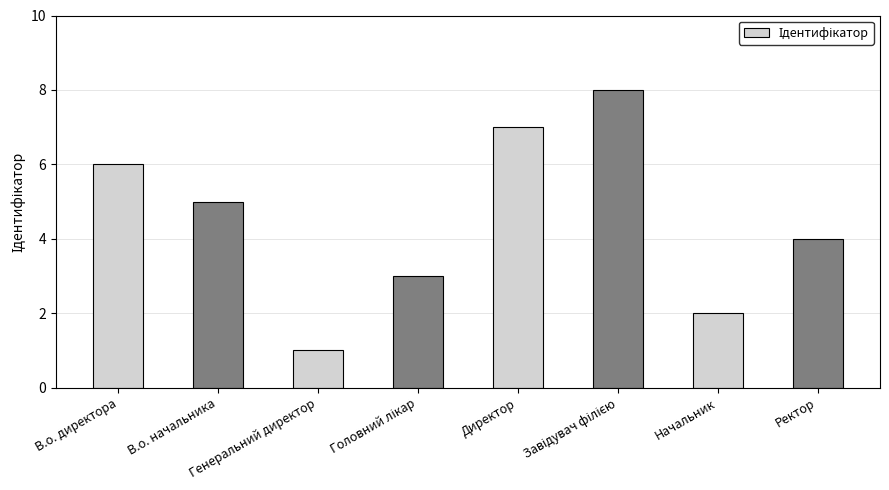

Reading right to left, extract all data points from this chart.

Ректор=4	Начальник=2	Завідувач філією=8	Директор=7	Головний лікар=3	Генеральний директор=1	В.о. начальника=5	В.о. директора=6